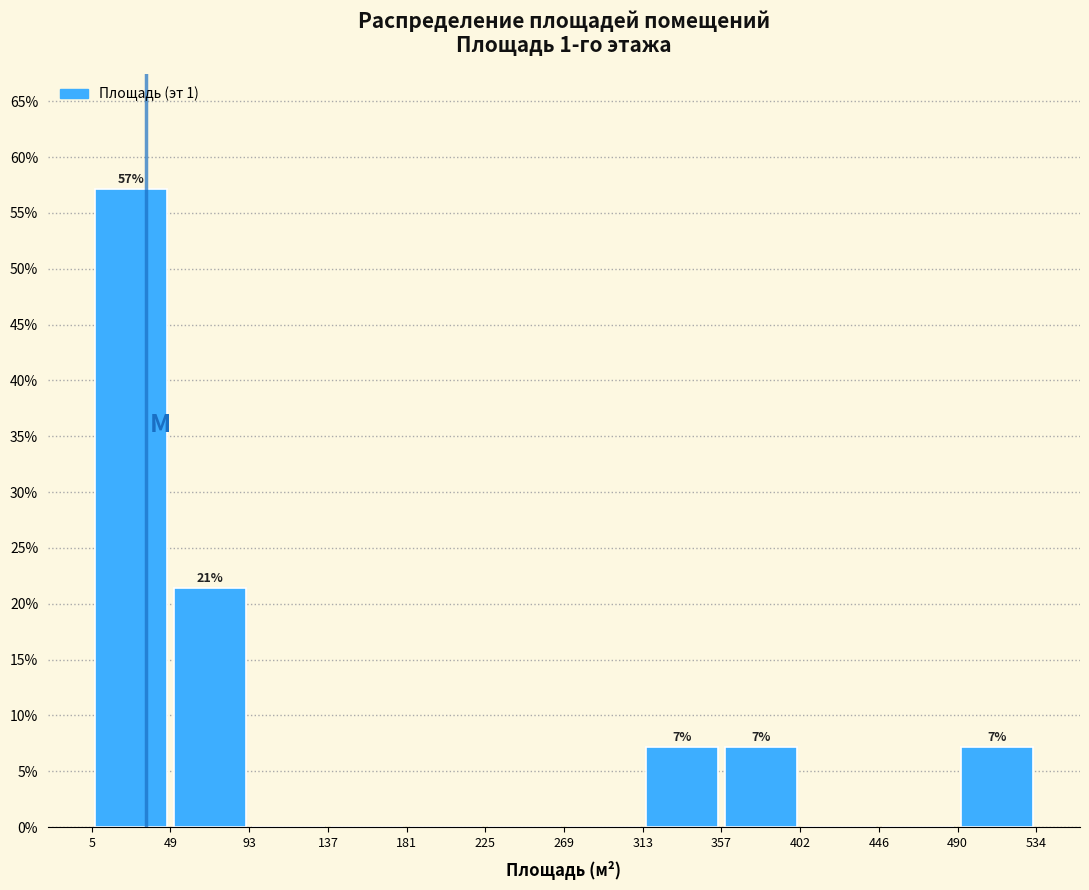

Which range on the x-axis has the tallest bar?

5 to 49